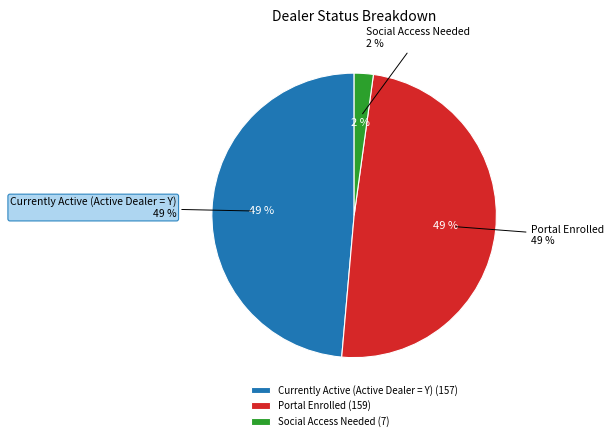

What percentage is the Portal Enrolled slice, to the nearest percent?

49%